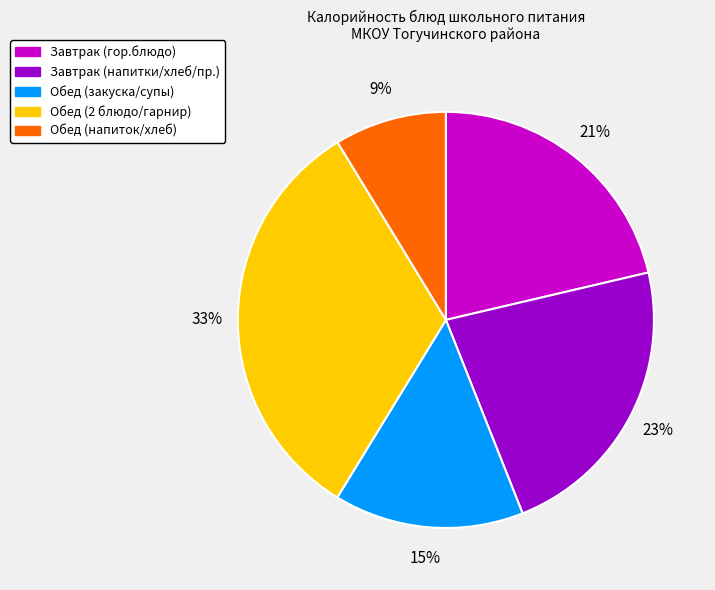

Combined, do Завтрак (напитки/хлеб/пр.) and Обед (2 блюдо/гарнир) account for over 50%?

Yes